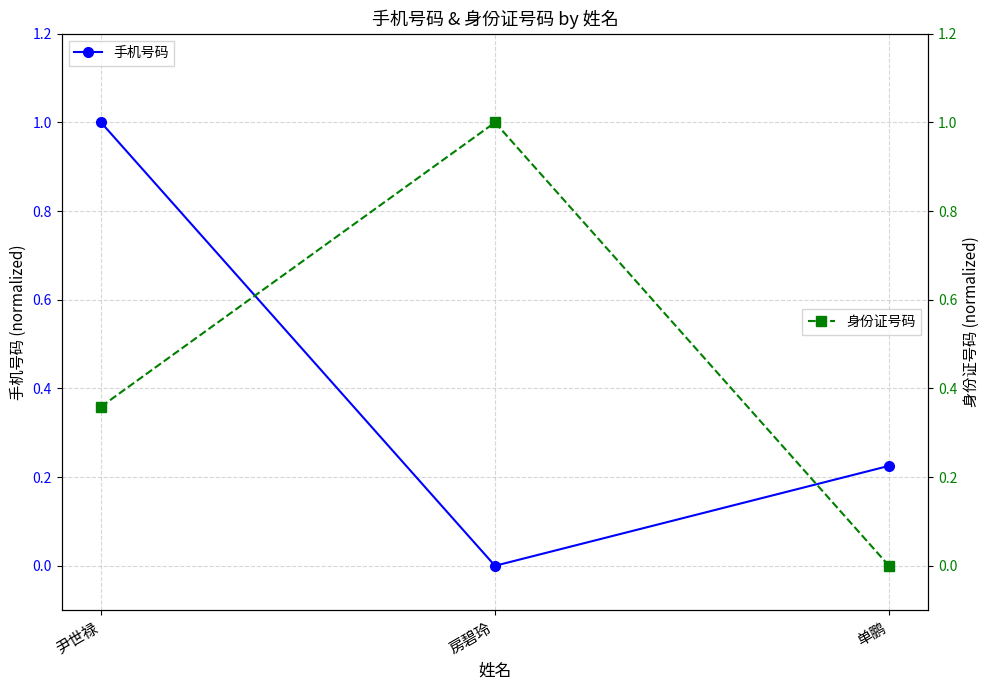

List the series in order of their overall mean, highest first.

身份证号码, 手机号码